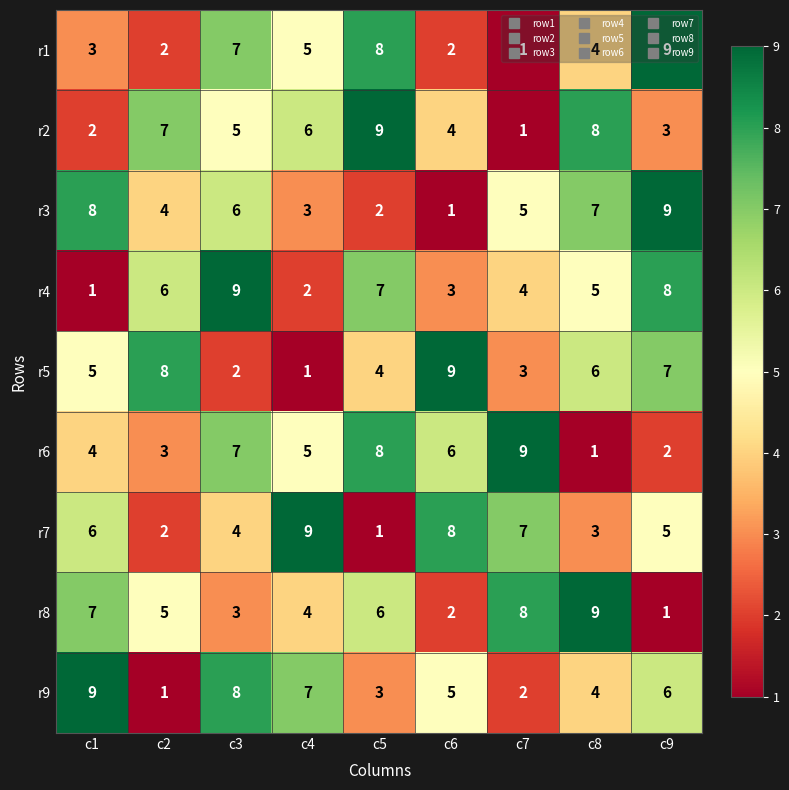

Between c3 and c4, which series saw the biggest shift?

r4